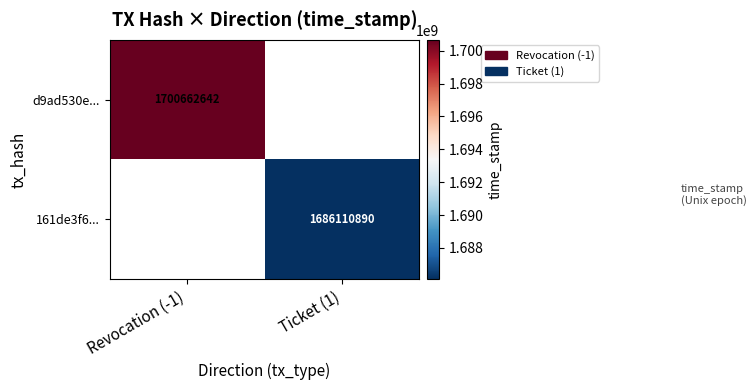

True or false: d9ad530e... has a value of 2242775060 at Revocation (-1).

False